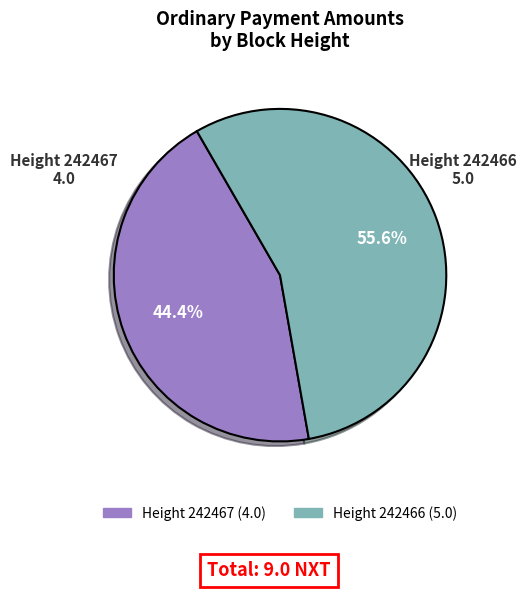

Is there any slice that represents more than half of the pie?

Yes